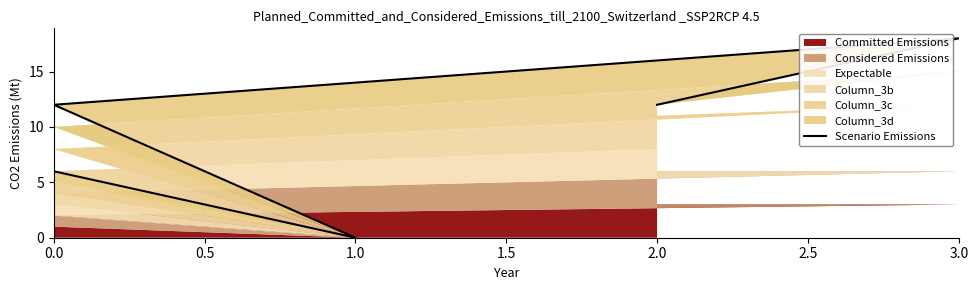

What is the value of the 4th point from the left?

18